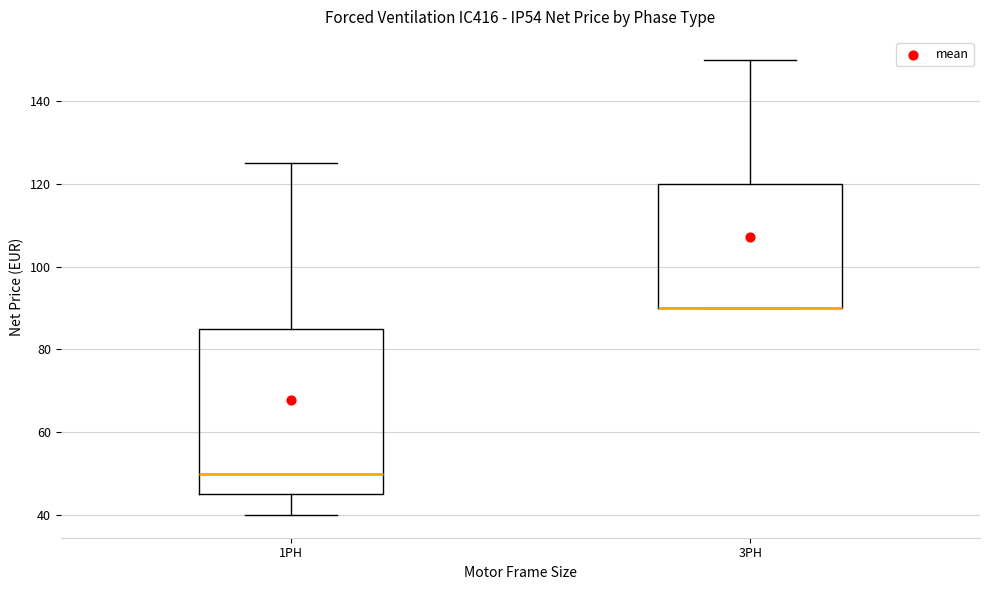

Which box is the tallest, from its lower edge to its upper edge?

1PH